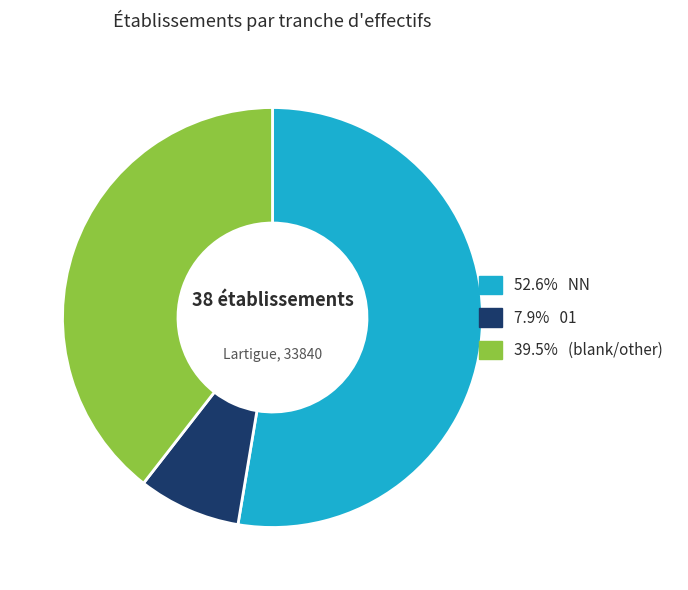

Is there a majority slice in this chart?

Yes